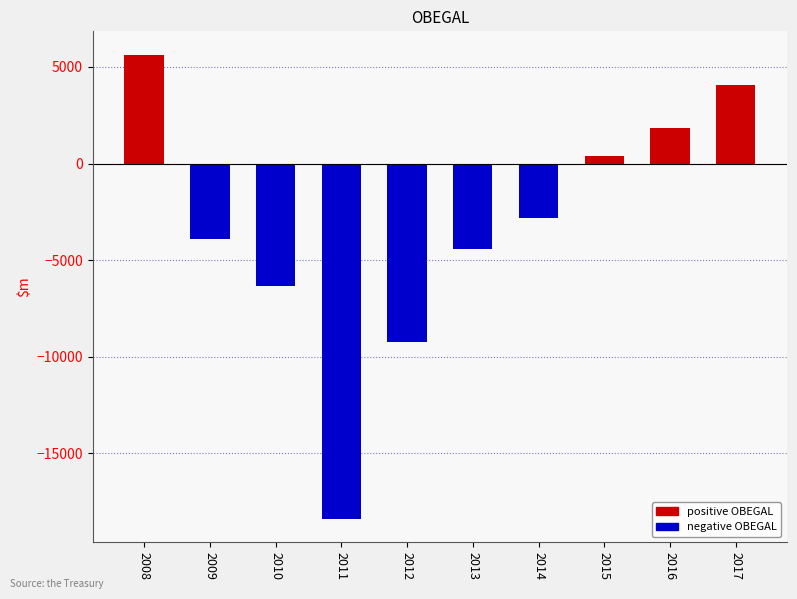

What is the greatest value displayed?

5637